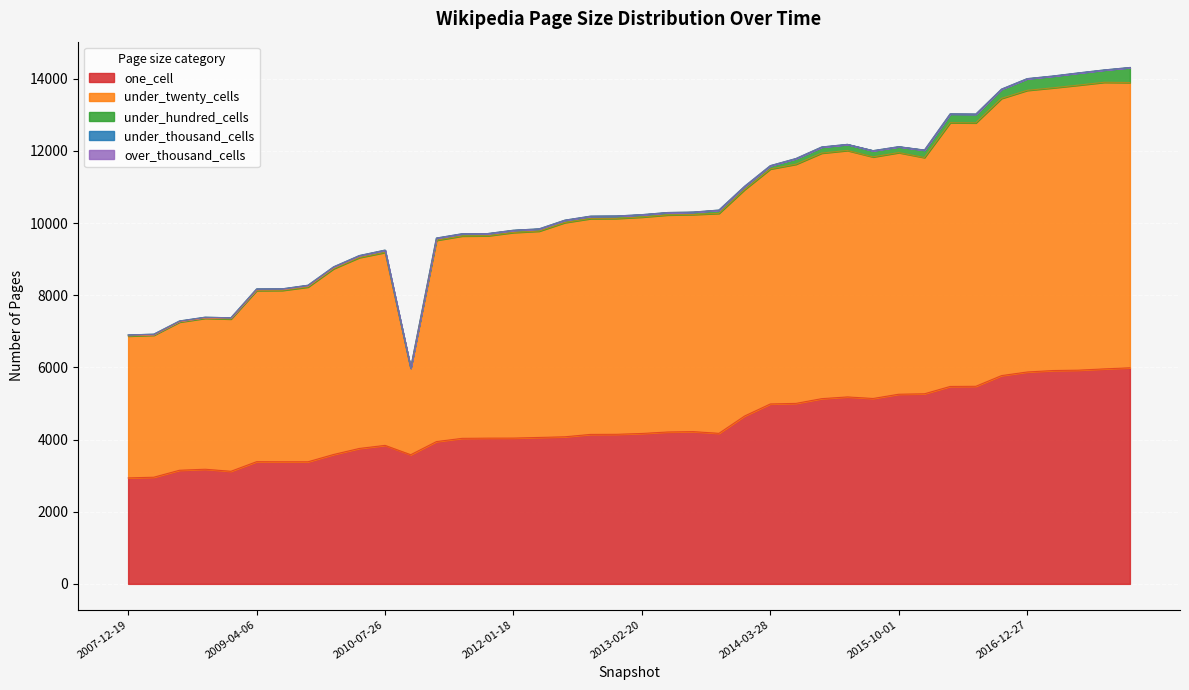

True or false: under_hundred_cells and under_twenty_cells cross at least once.

False